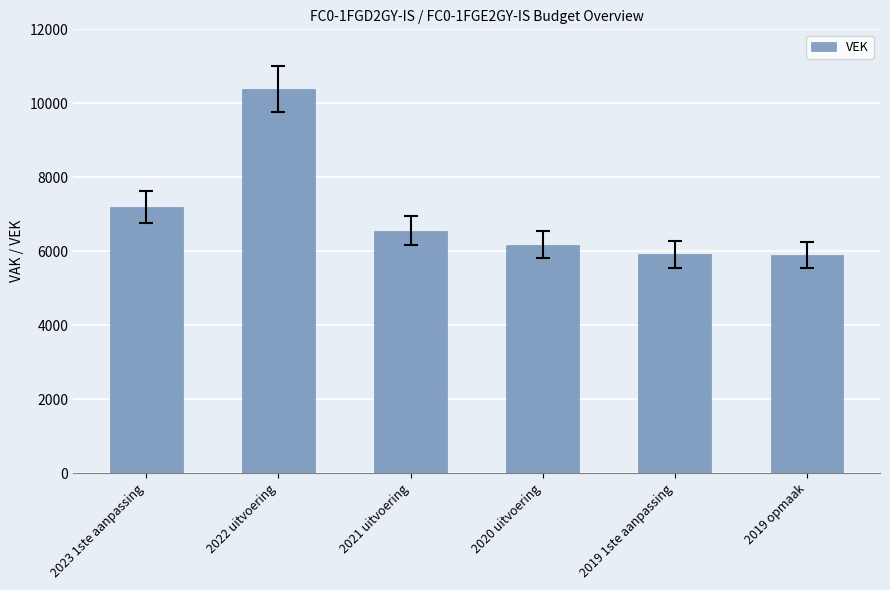

What is the label of the 3rd bar from the right?

2020 uitvoering